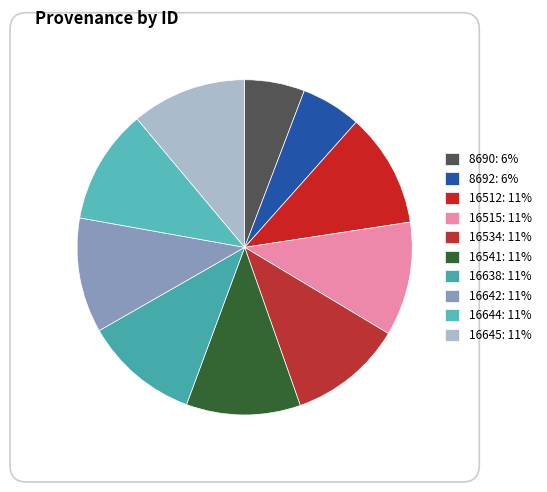

Is it true that 16534 is 23% of the pie?

False